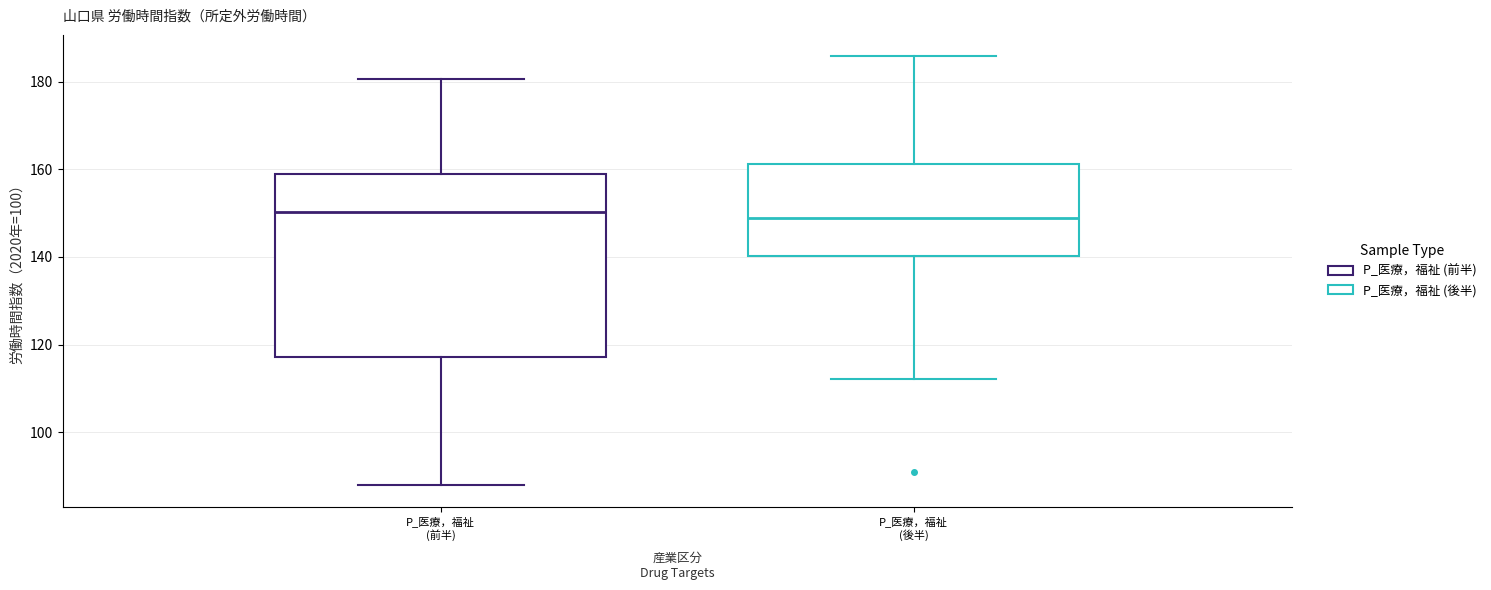

Reading left to right, transcribe this box plot: for each box, give where its median line is, the range the box spans, and where its two whiskers end, as read against the y-axis. The values are not printed on the chart, so give them approximately, as read against the axis.

P_医療，福祉 (前半): median 150, box 118 to 158, whiskers 88 to 180
P_医療，福祉 (後半): median 148, box 140 to 162, whiskers 112 to 186